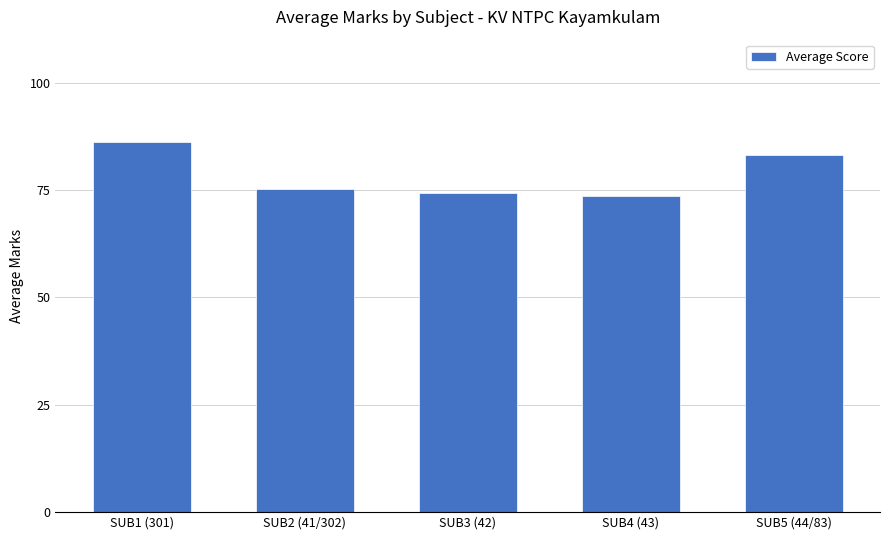

What is the minimum value shown in the chart?

73.6